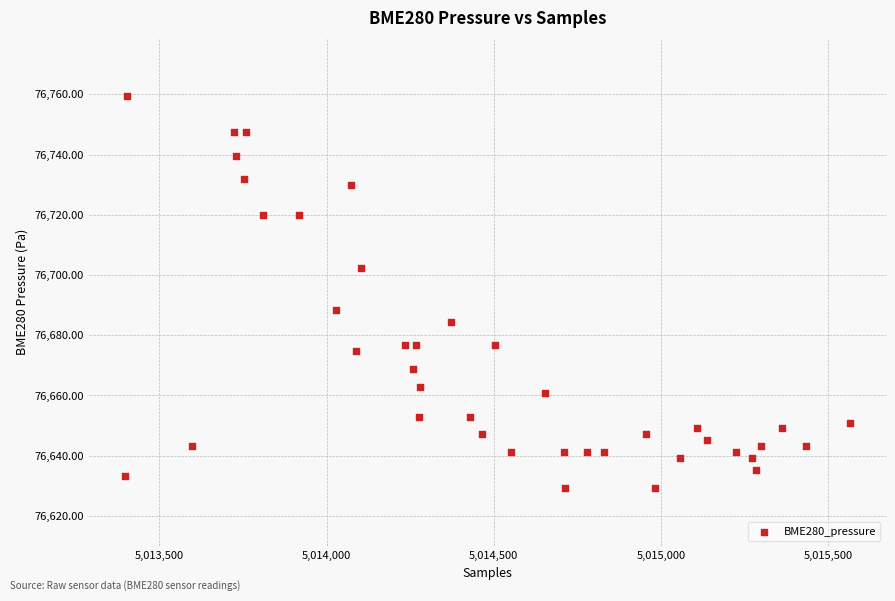

What is the range of Y values (max minus min)?

129.9